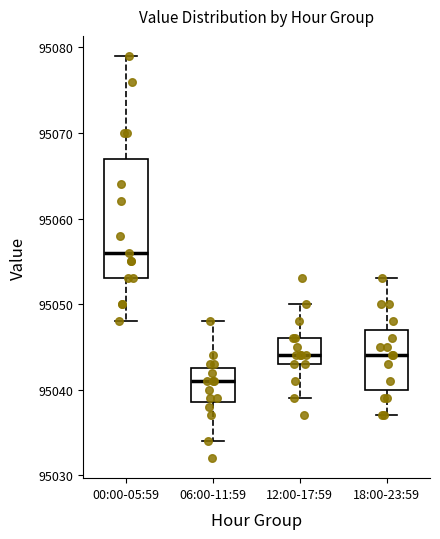

Comparing the boxes themselves (not the whiskers), which one is the tallest?

00:00-05:59